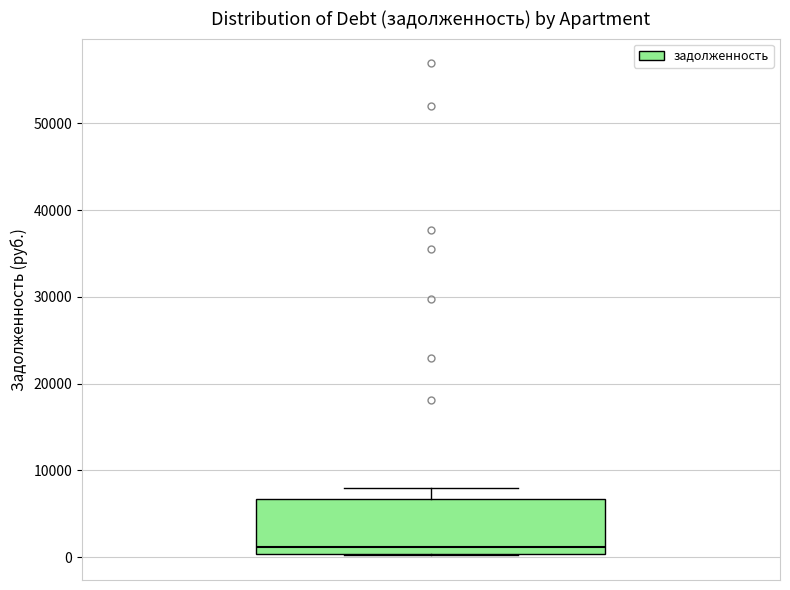

Where does the upper whisker of the box end on the y-axis? The values are not printed on the chart, so give them approximately, as read against the axis.

8000